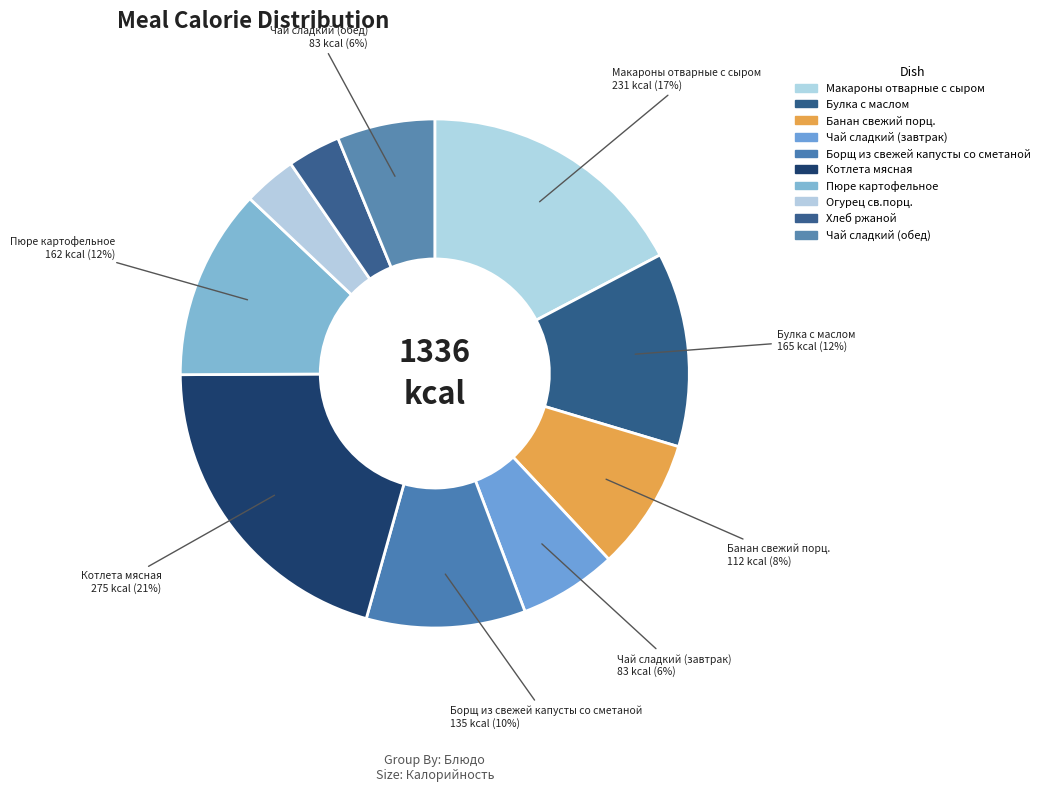

Does any single category account for the majority?

No